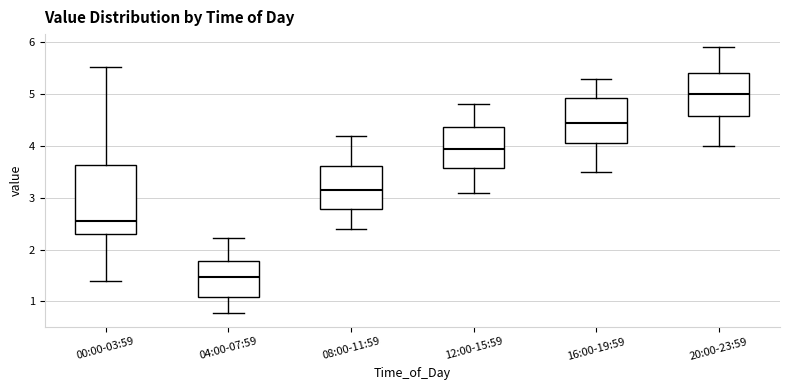

Which box's median line is the highest?

20:00-23:59